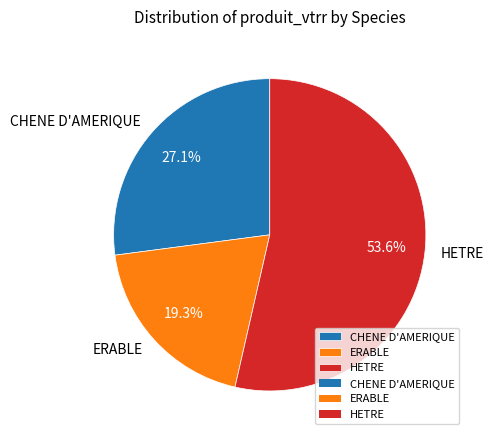

Is HETRE the majority of the pie?

Yes